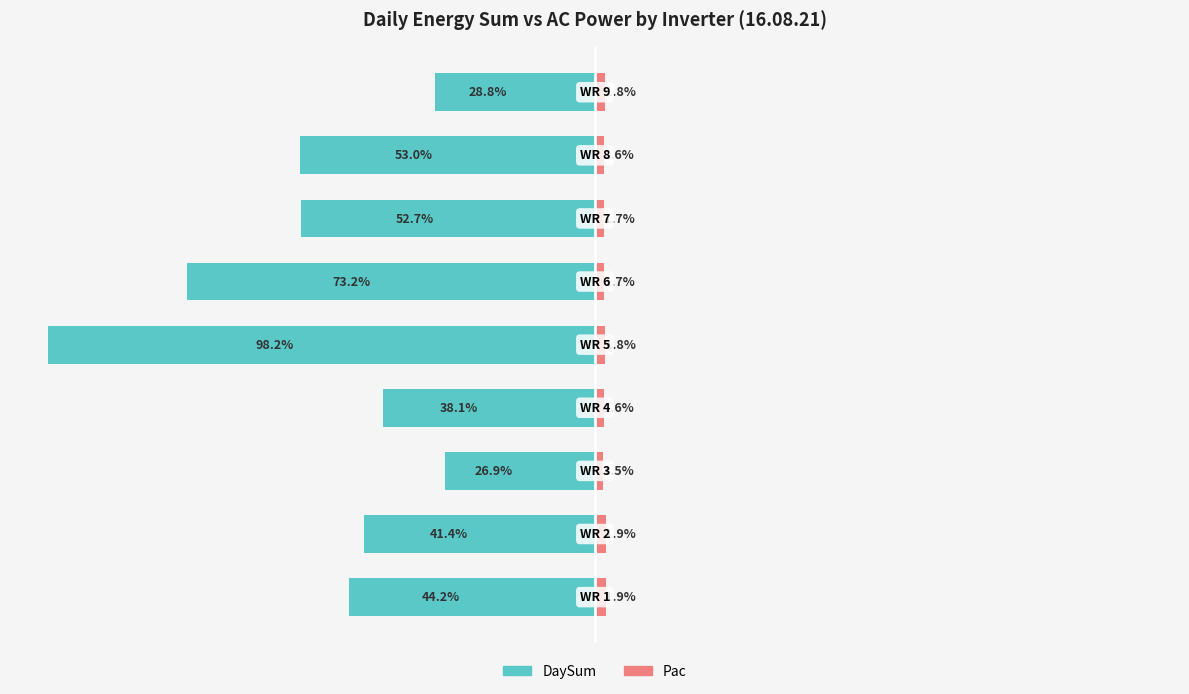

How many groups of bars are there?

9